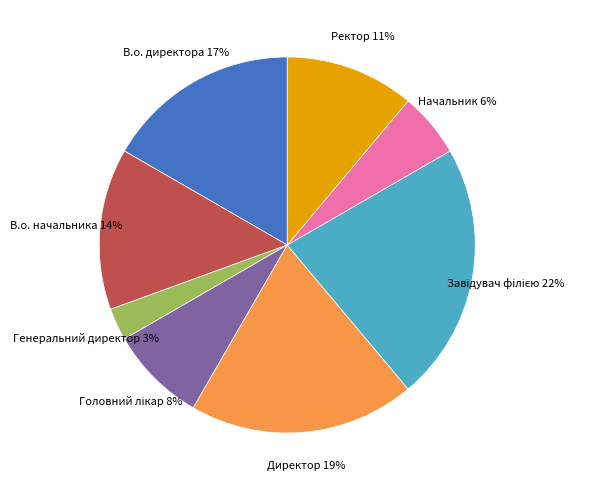

To the nearest percent, what is the average slice percentage?

12%